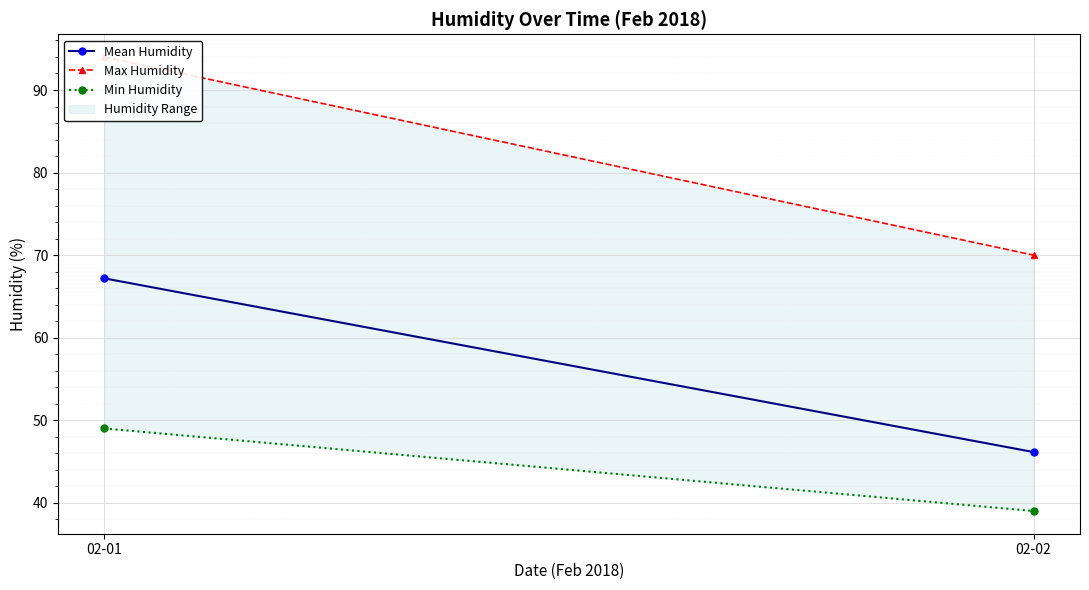

Which category has the highest value in the Max Humidity series?

02-01